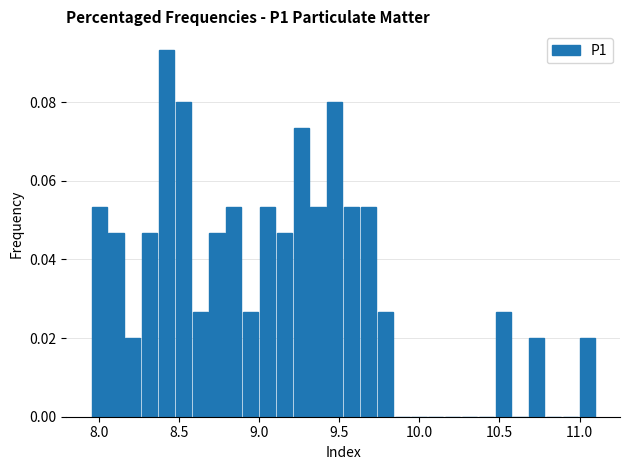

Around what value on the x-axis is the tallest bar? Give the approximate position of its centre, as read against the axis.

8.40